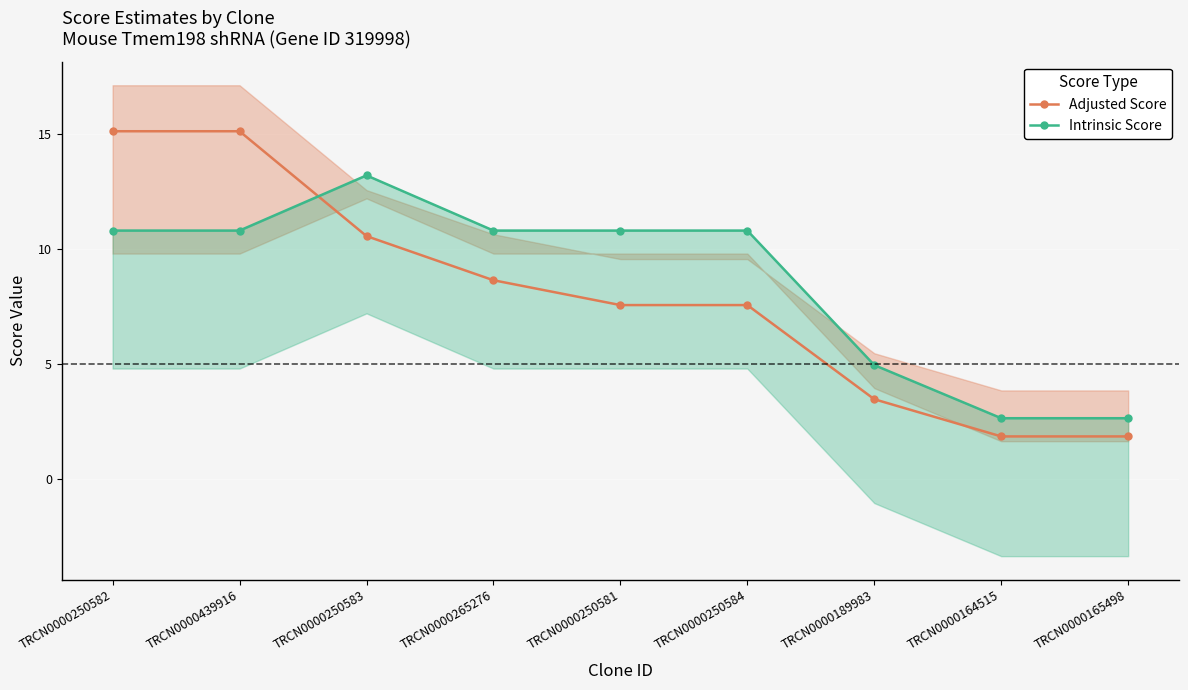

At how many categories does at least one series exceed 2?

9